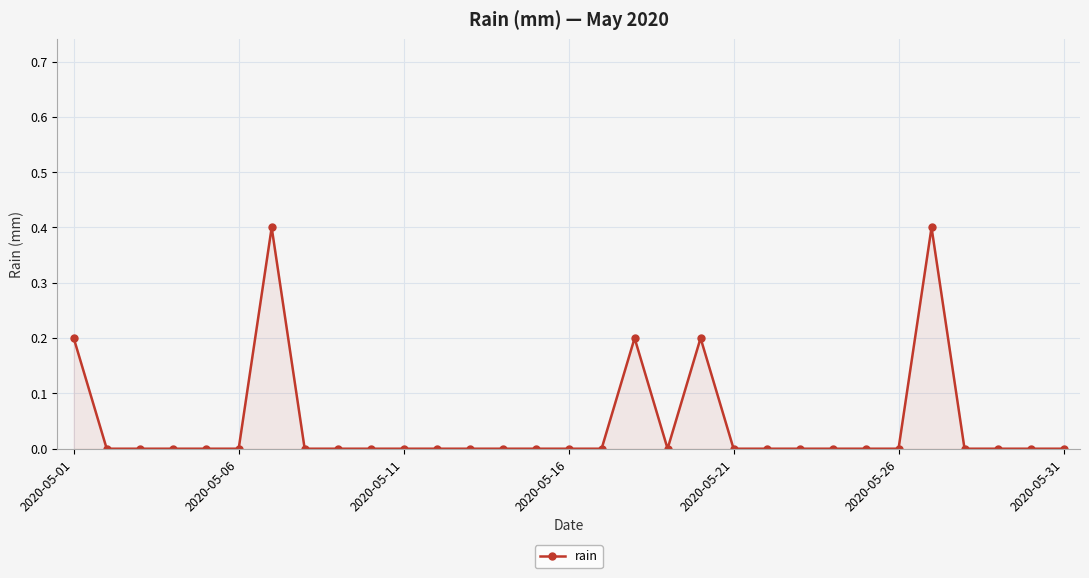

What is the maximum value shown in the chart?

0.4